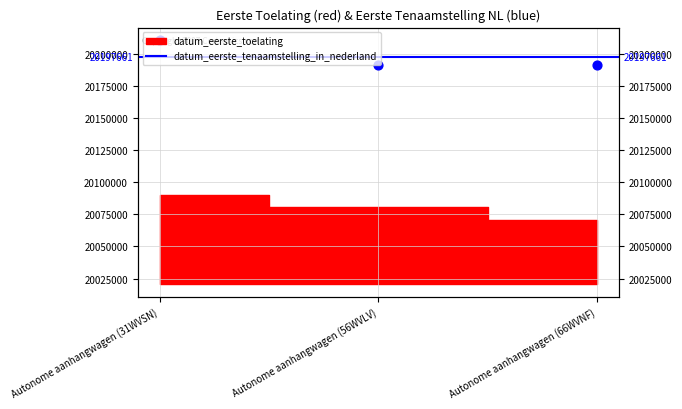

Between Autonome aanhangwagen (56WVLV) and Autonome aanhangwagen (31WVSN), which is larger?

Autonome aanhangwagen (31WVSN)